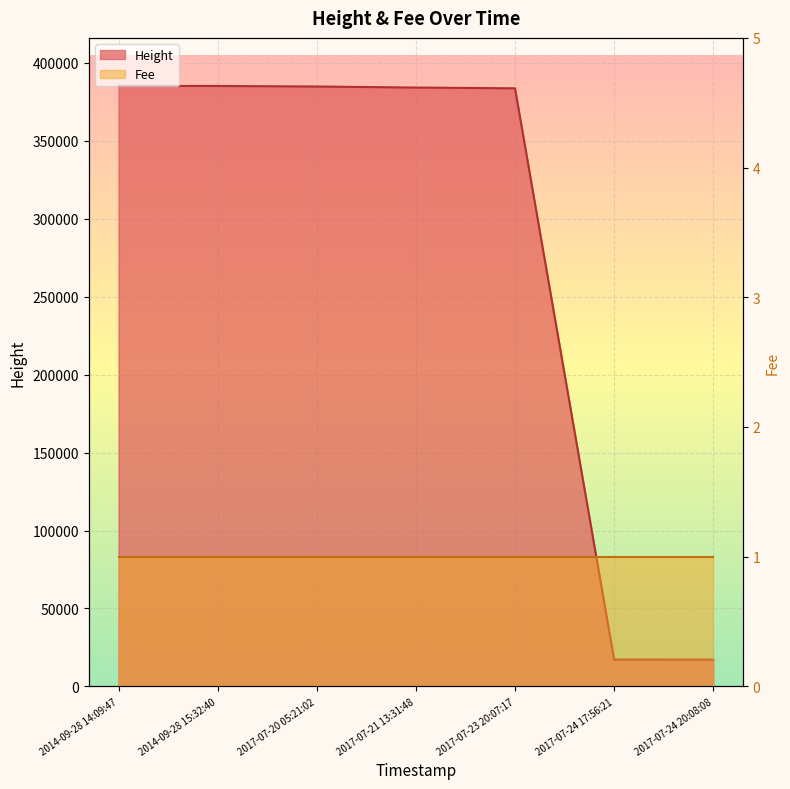

At which category does the chart reach its peak across all series?

2014-09-28 14:09:47